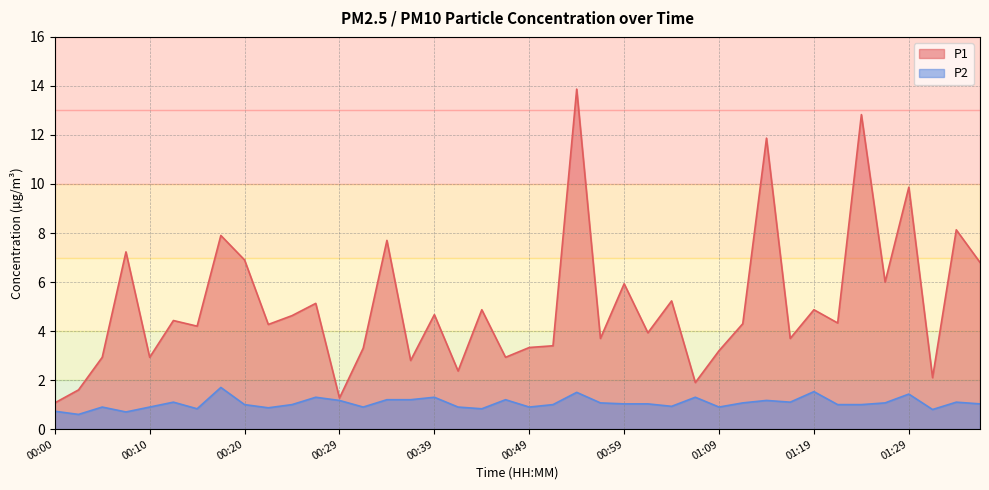

True or false: P2 and P1 cross at least once.

False